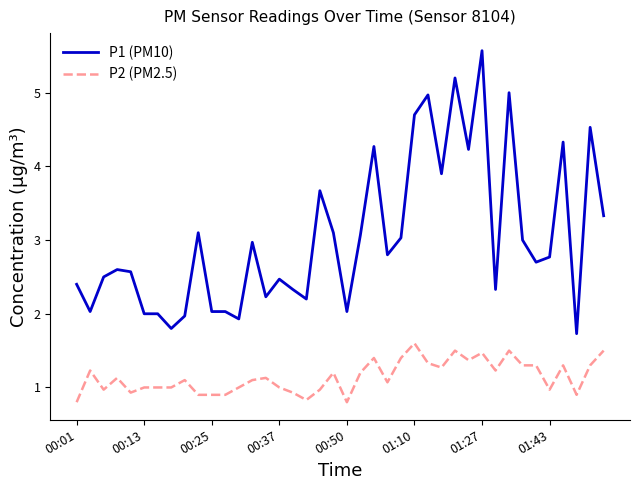

Which series has the widest spread of values?

P1 (PM10)